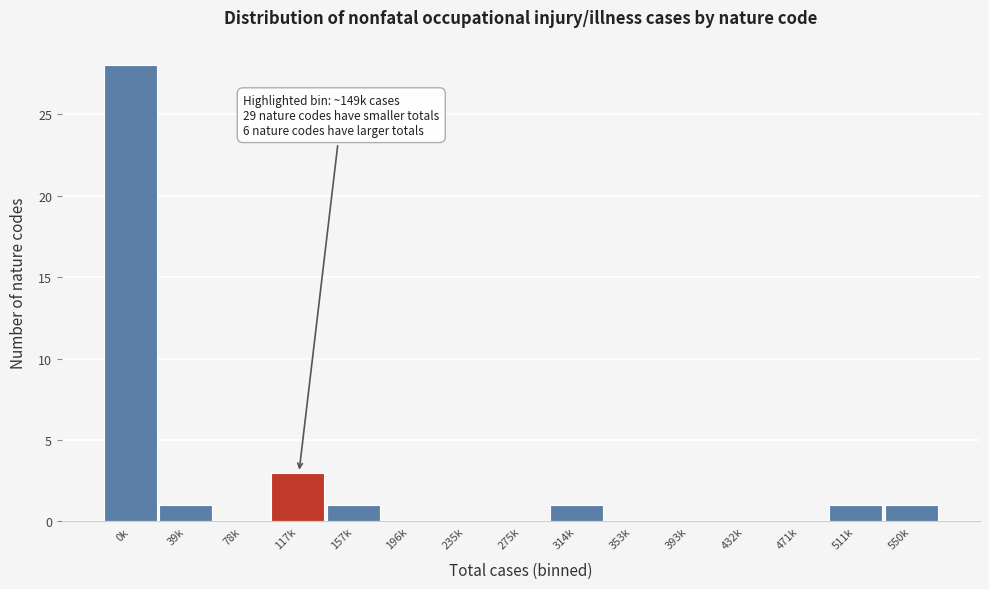

Reading left to right, transcribe all the data shown in this chart.

0k=28	39k=1	78k=0	117k=3	157k=1	196k=0	235k=0	275k=0	314k=1	353k=0	393k=0	432k=0	471k=0	511k=1	550k=1